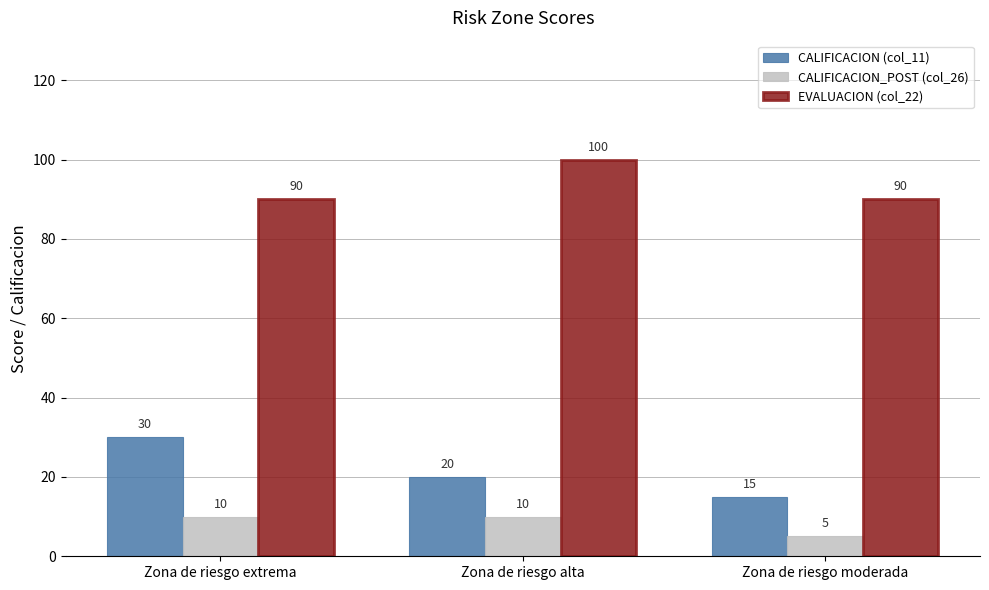

How many bars are there in total?

9